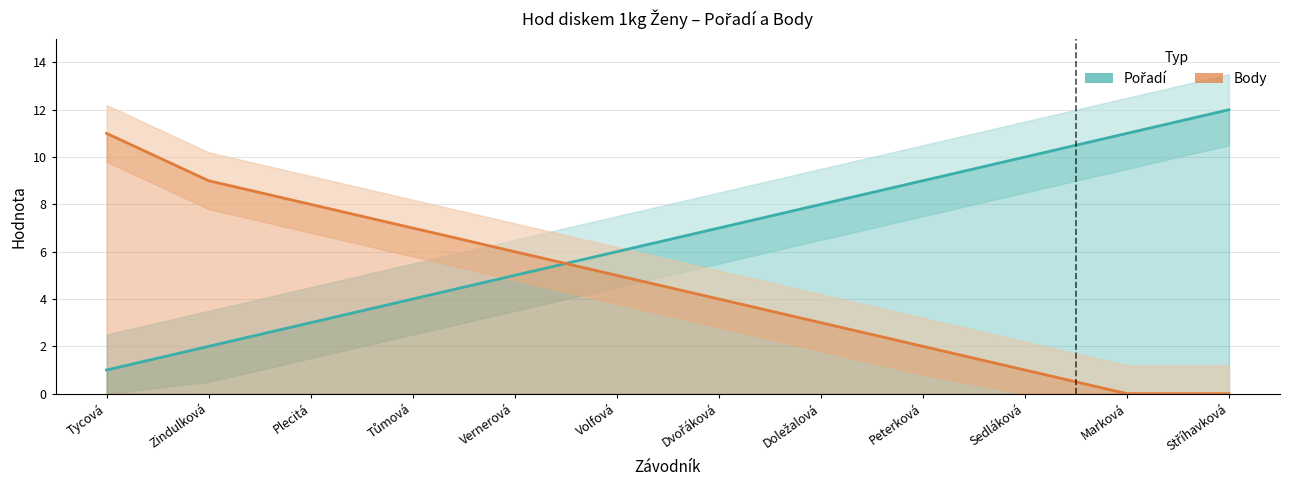

The Body series shows 0 at Stříhavková. True or false?

True